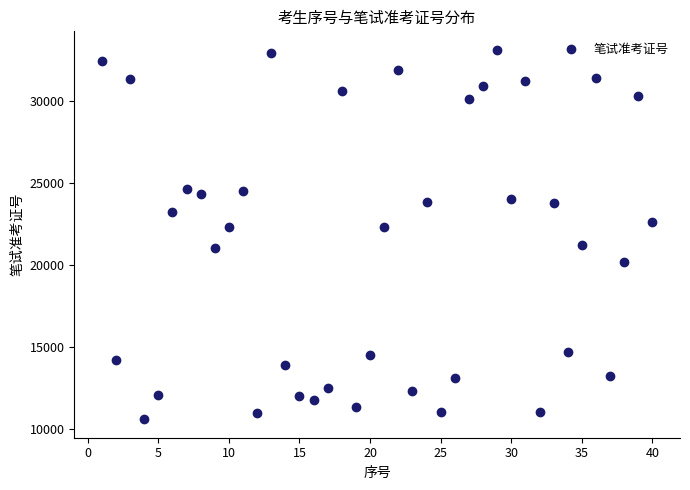

What is the range of Y values (max minus min)?

22507